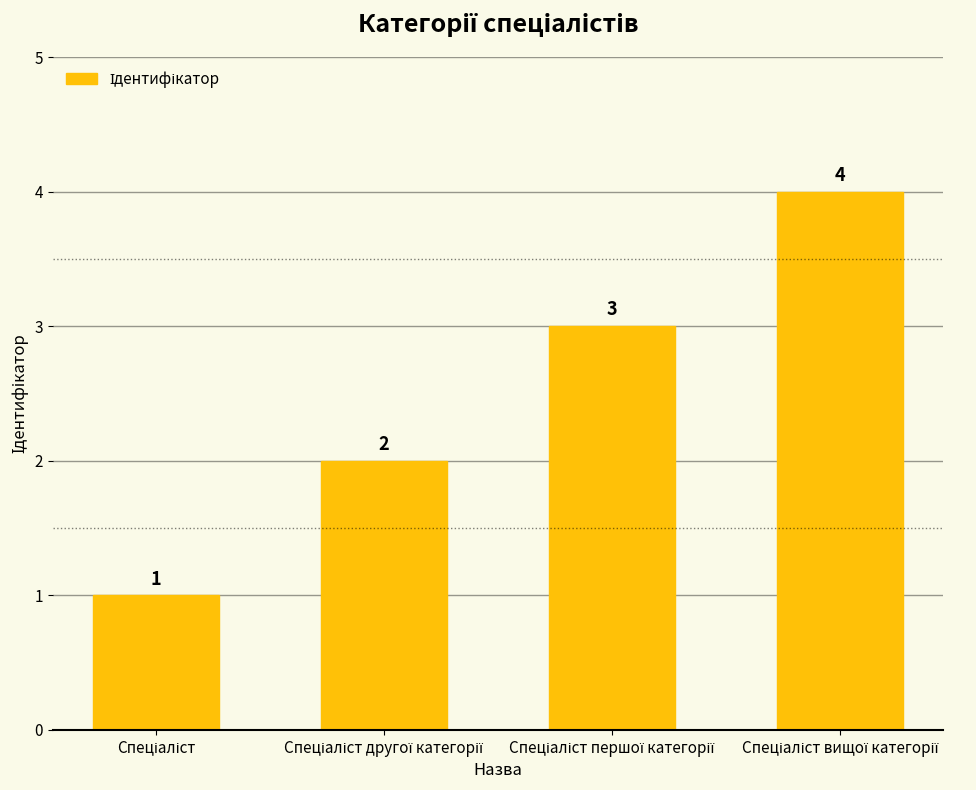

What is the maximum value shown in the chart?

4